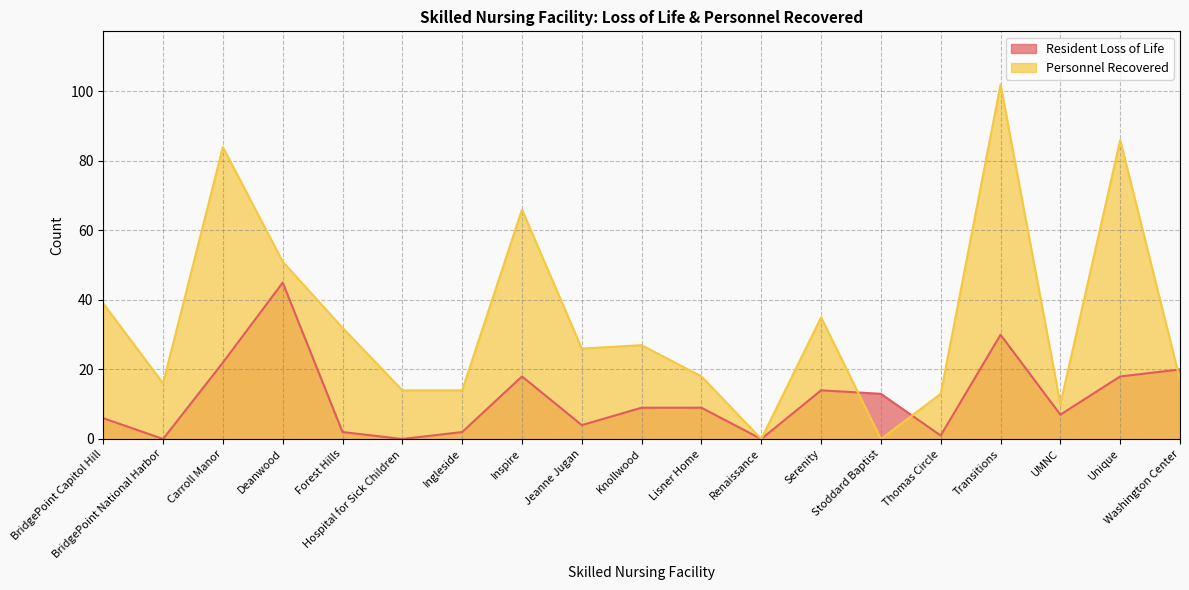

True or false: Resident Loss of Life has more than 1 interior local peaks.

True